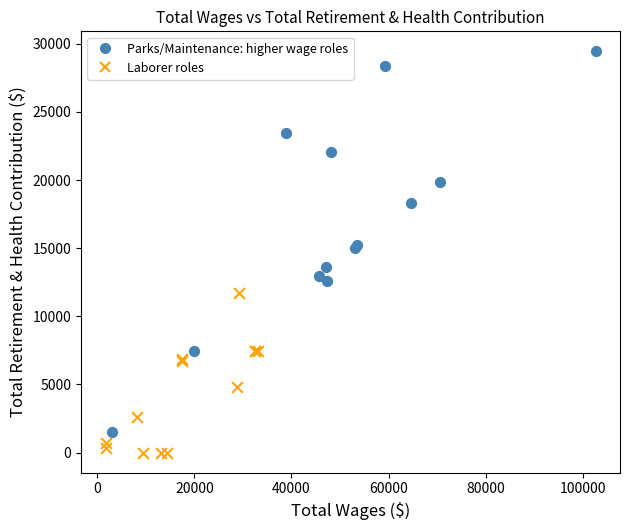

Which series has the widest spread of Y values?

Parks/Maintenance: higher wage roles